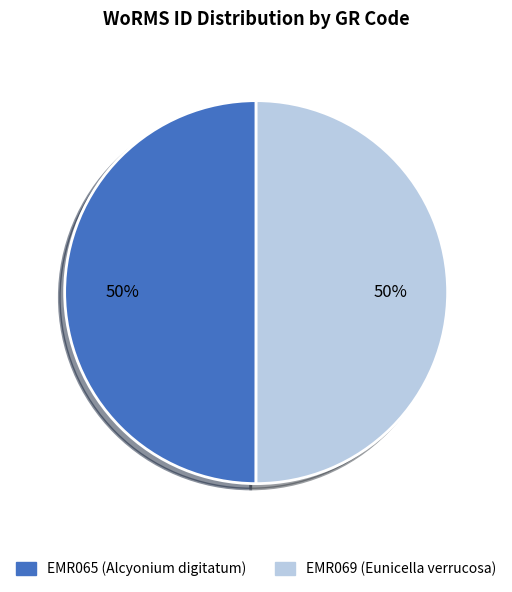

Do EMR065 (Alcyonium digitatum) and EMR069 (Eunicella verrucosa) together represent more than half of the pie?

Yes